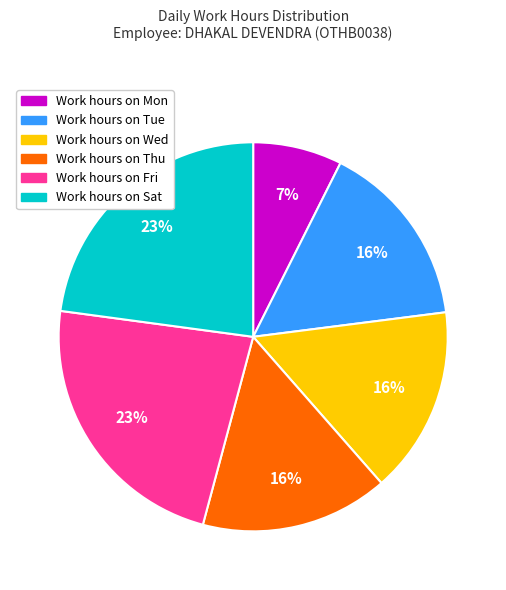

To the nearest percent, what is the average slice percentage?

17%